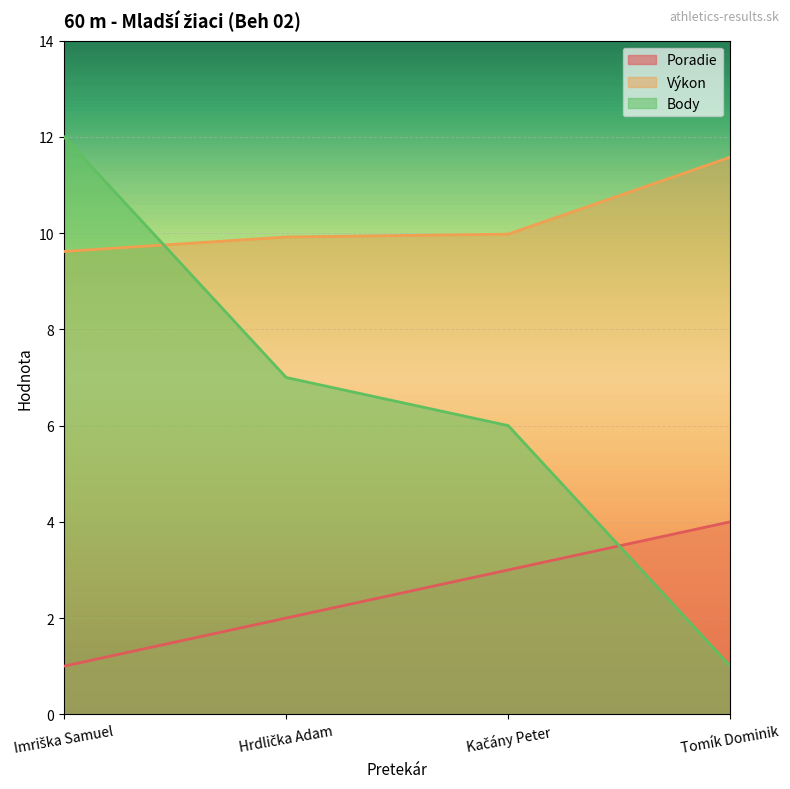

At which label does Poradie reach its minimum?

Imriška Samuel